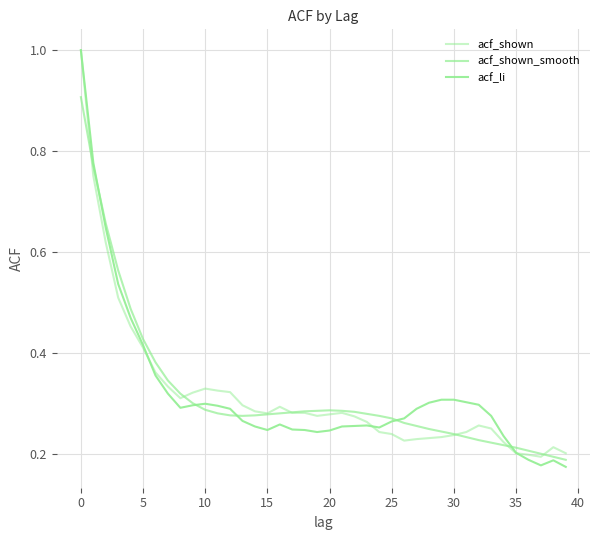

Reading right to left, extract all data points from this chart.

acf_shown: 0.2	0.2	0.2	0.2	0.2	0.2	0.3	0.3	0.2	0.2	0.2	0.2	0.2	0.2	0.2	0.2	0.3	0.3	0.3	0.3	0.3	0.3	0.3	0.3	0.3	0.3	0.3	0.3	0.3	0.3	0.3	0.3	0.3	0.4	0.4	0.5	0.5	0.6	0.8	1.0
acf_shown_smooth: 0.2	0.2	0.2	0.2	0.2	0.2	0.2	0.2	0.2	0.2	0.2	0.2	0.3	0.3	0.3	0.3	0.3	0.3	0.3	0.3	0.3	0.3	0.3	0.3	0.3	0.3	0.3	0.3	0.3	0.3	0.3	0.3	0.3	0.4	0.4	0.5	0.6	0.7	0.8	0.9
acf_li: 0.2	0.2	0.2	0.2	0.2	0.2	0.3	0.3	0.3	0.3	0.3	0.3	0.3	0.3	0.3	0.3	0.3	0.3	0.3	0.2	0.2	0.2	0.2	0.3	0.2	0.3	0.3	0.3	0.3	0.3	0.3	0.3	0.3	0.4	0.4	0.5	0.5	0.6	0.8	1.0